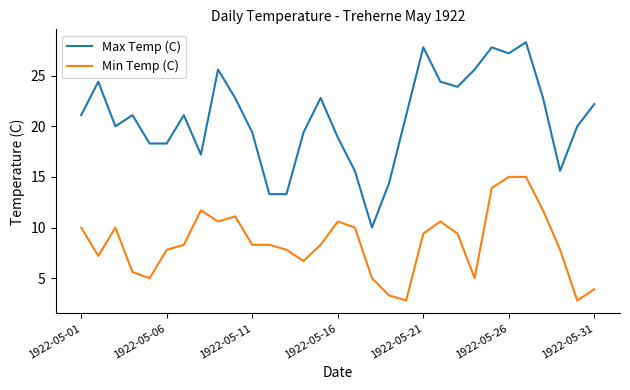

Which series has the widest spread of values?

Max Temp (C)